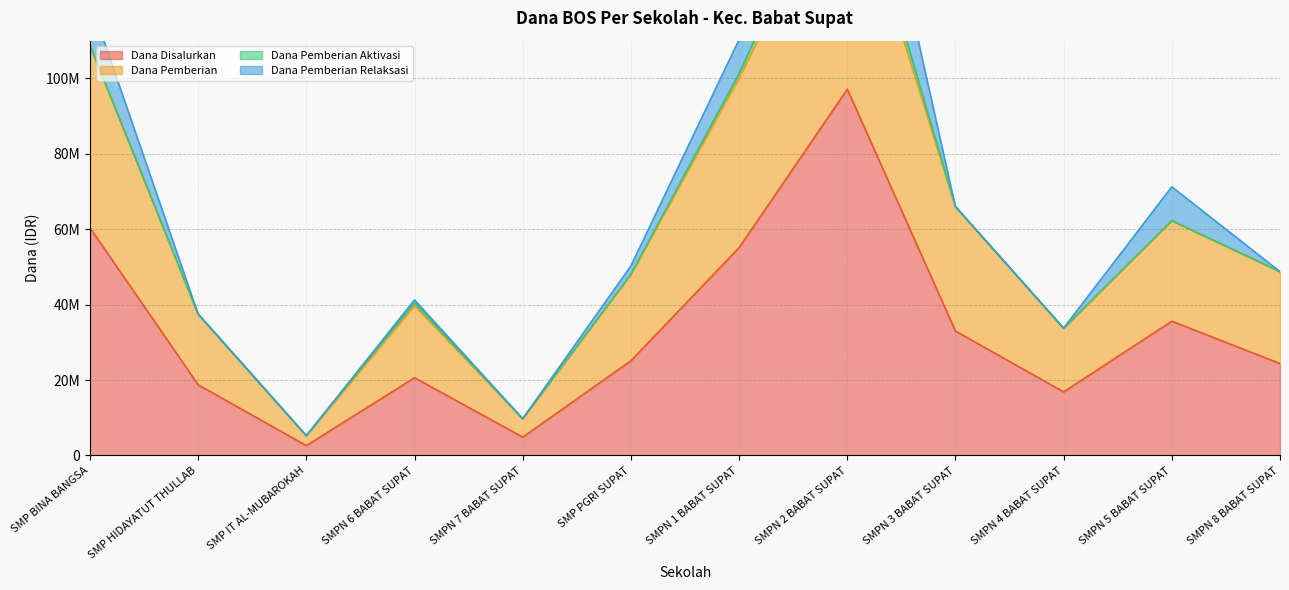

What is the highest value of the Dana Disalurkan series?

97125000